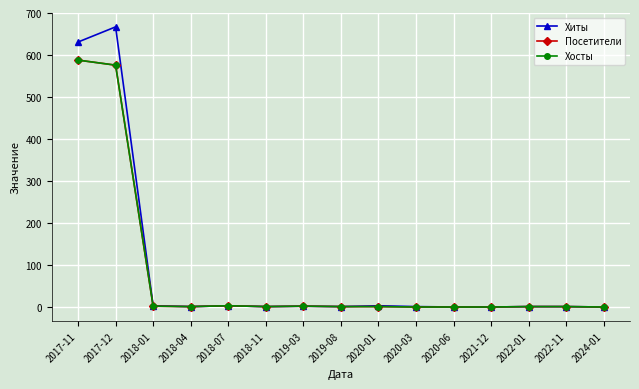

Which series has the largest range (max minus min)?

Хиты